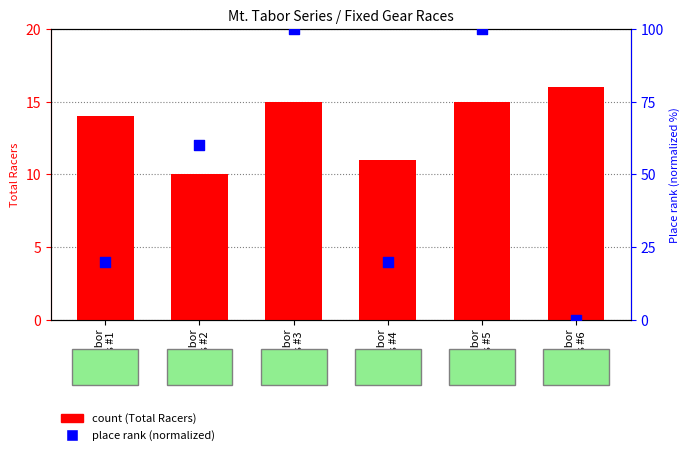

Which series reaches the maximum Y coordinate?

Place rank (normalized)